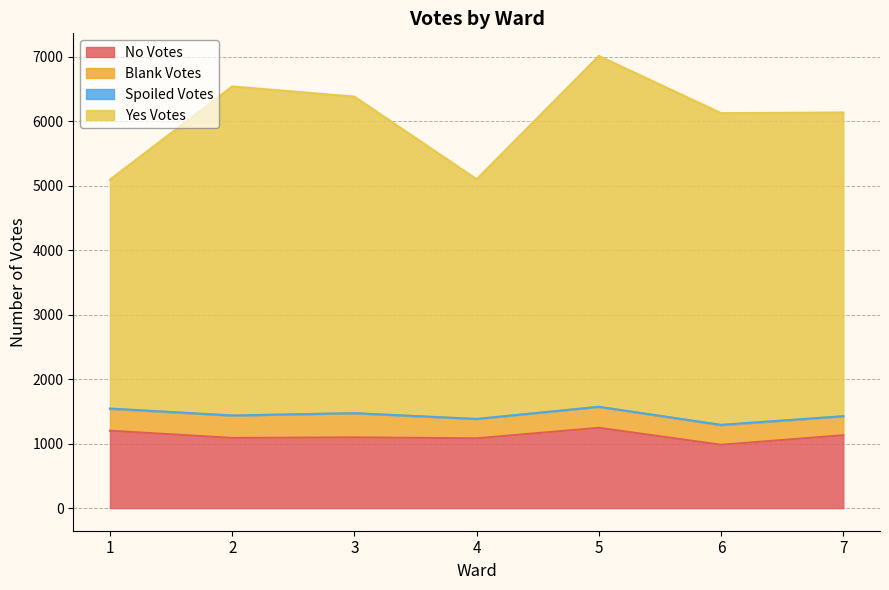

True or false: No Votes and Yes Votes intersect in this chart.

False